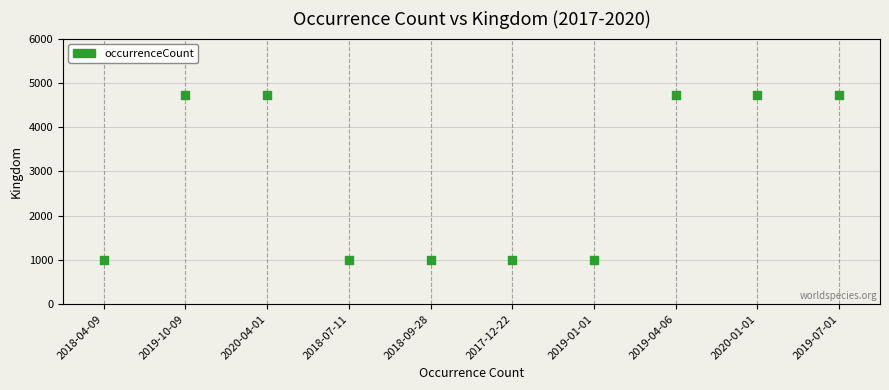

What is the range of Y values (max minus min)?

3725